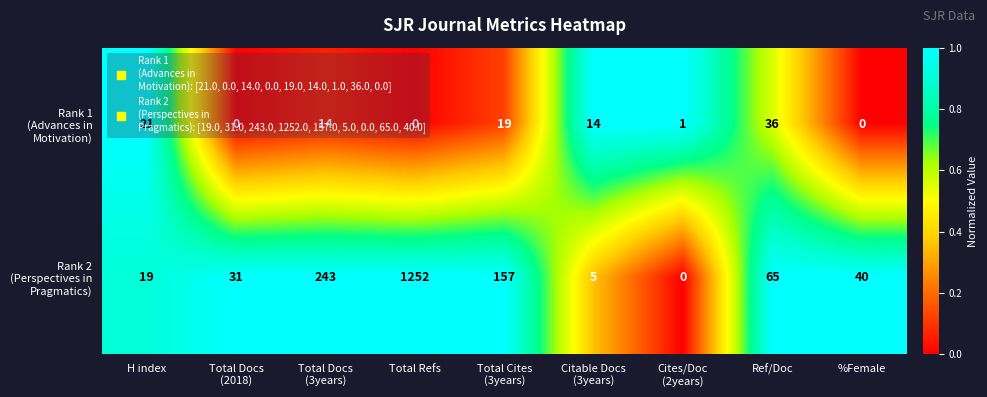

Count the number of data series in this chart.

2